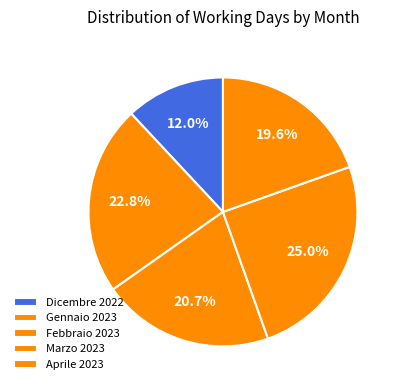

How many segments does this pie chart have?

5